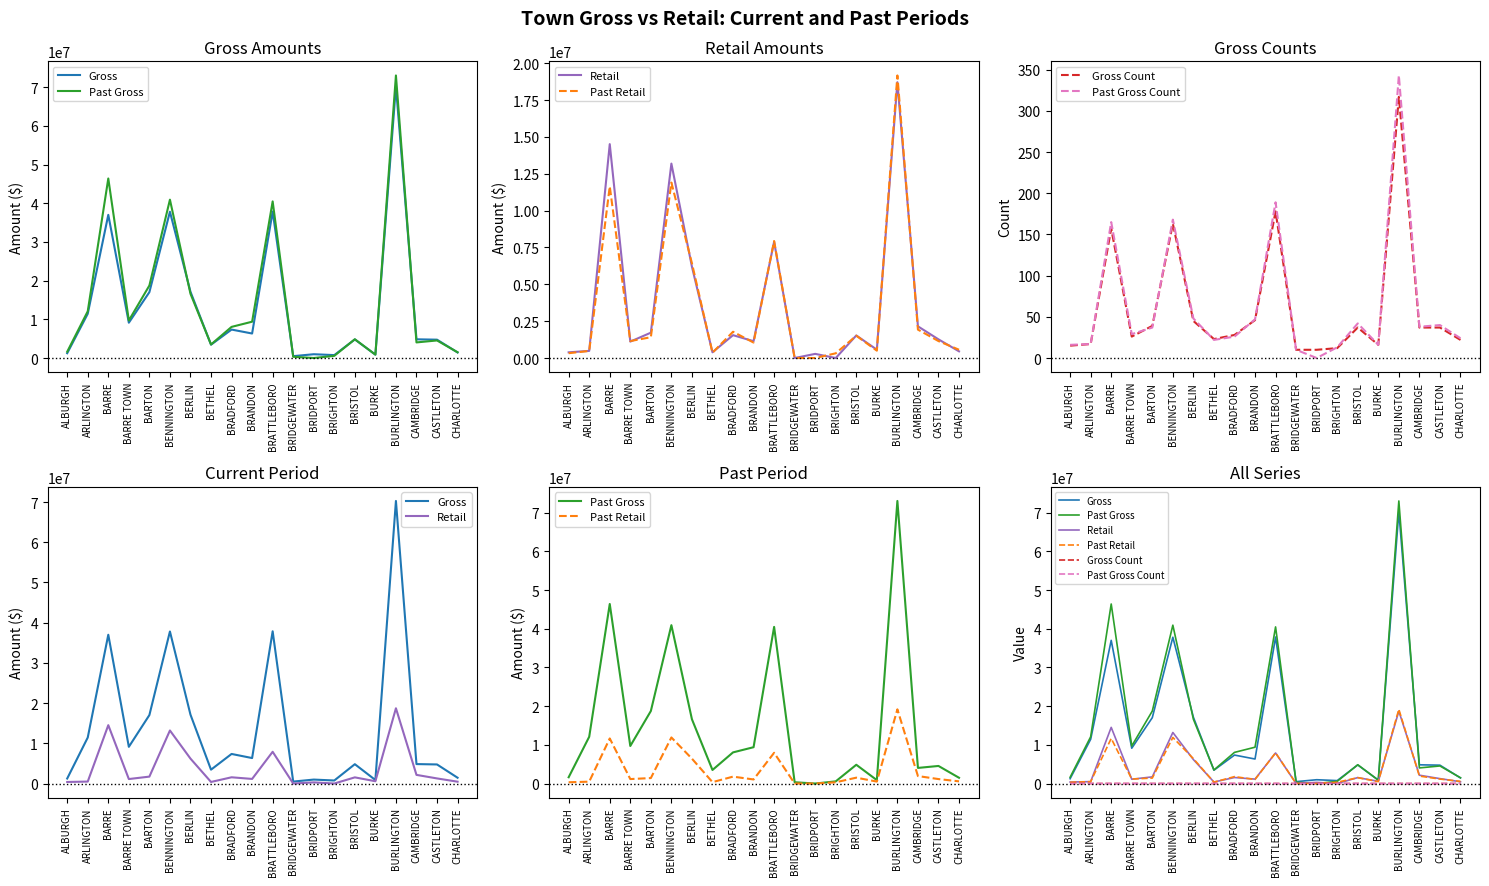

What is the maximum value shown in the chart?

73030392.1